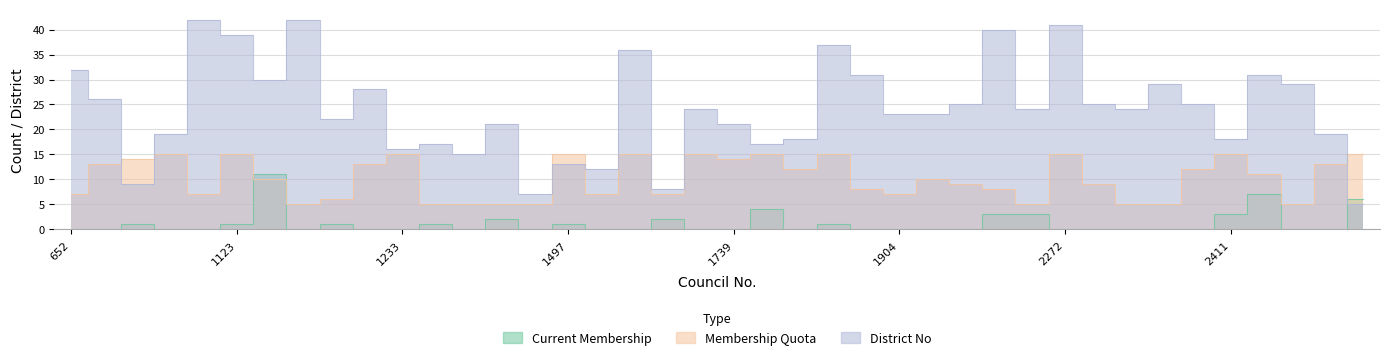

At 2272, list the series in order from largest to smallest.

District No, Membership Quota, Current Membership